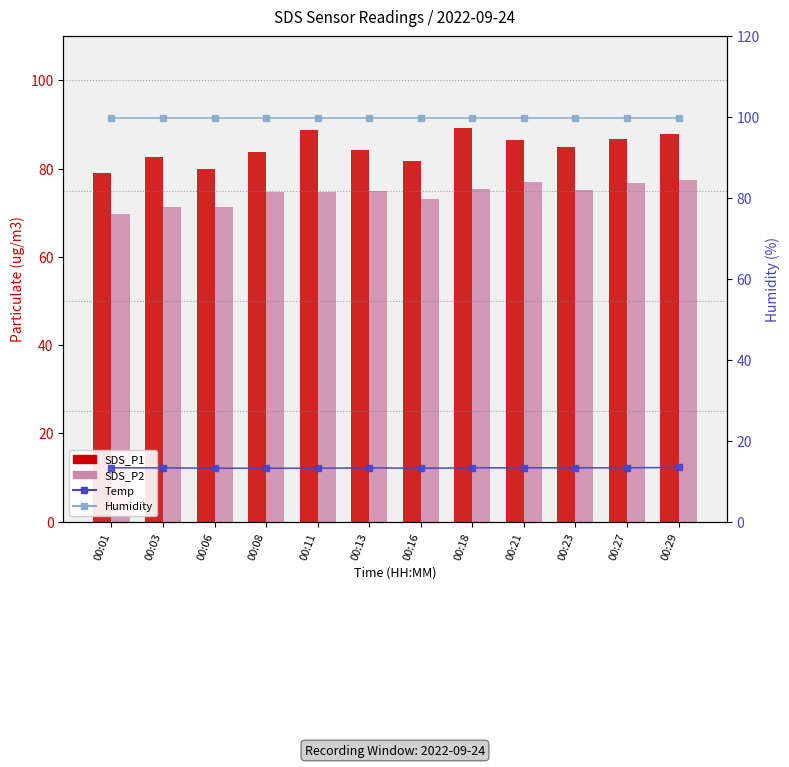

What is the smallest value displayed?

13.2